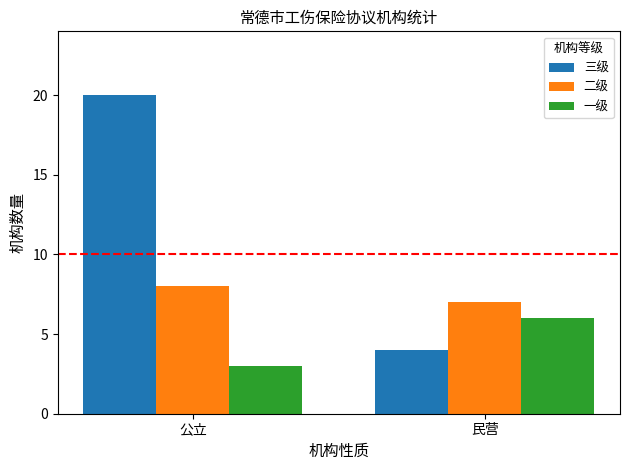

What is the sum of the 二级 values at 民营 and 公立?

15